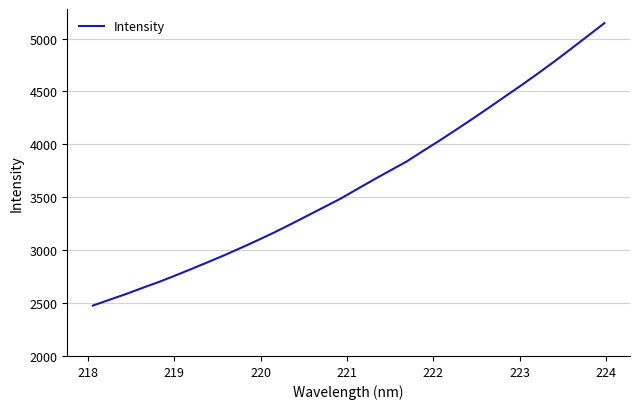

What is the maximum value shown in the chart?

5145.8